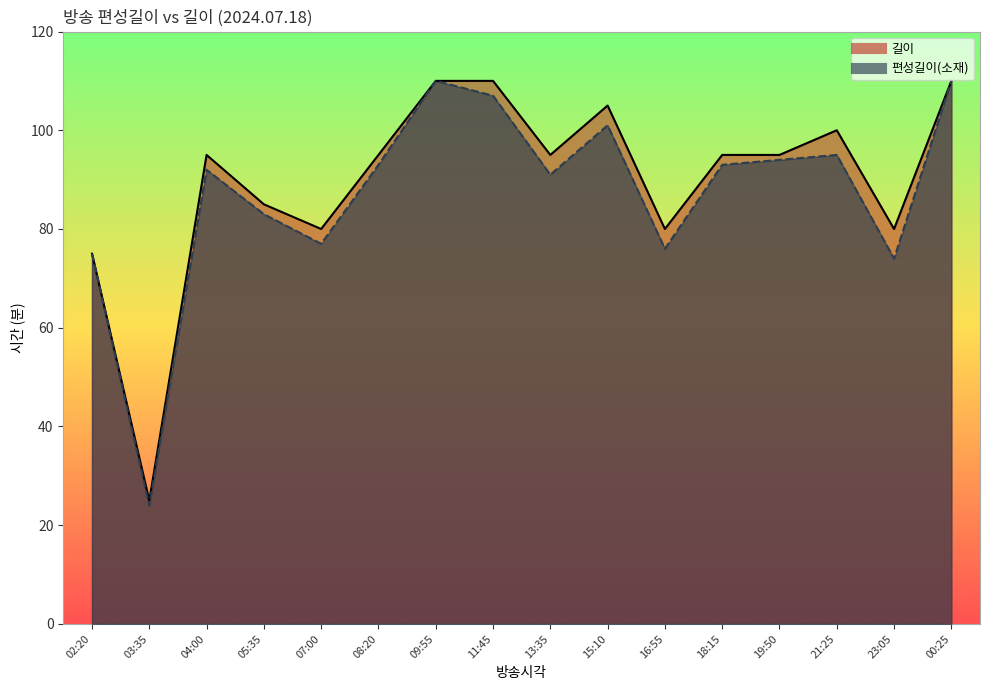

What is the sum of all 길이 values?

1435